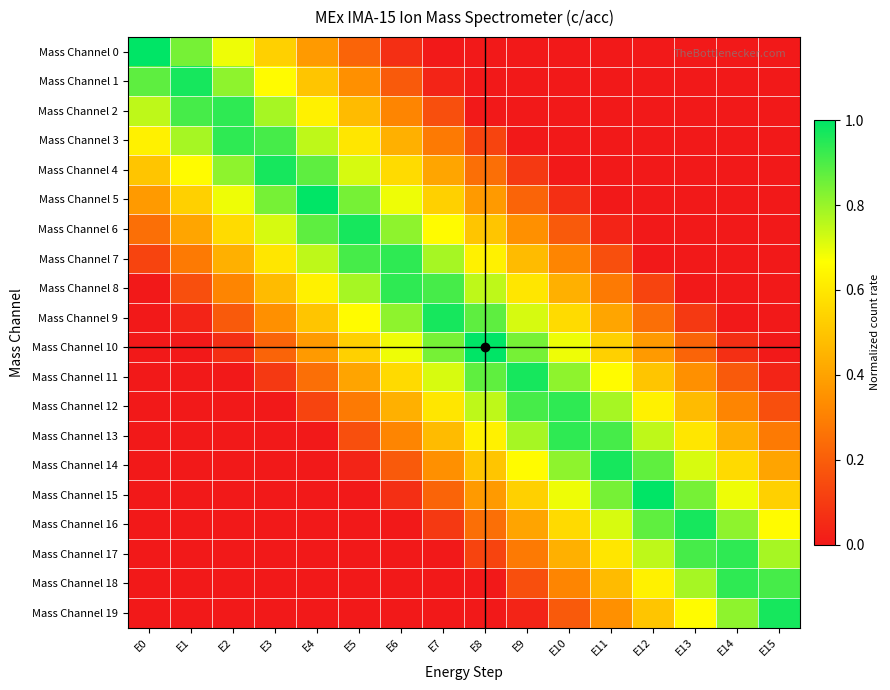

Which series has the largest total across all categories?

Mass Channel 10